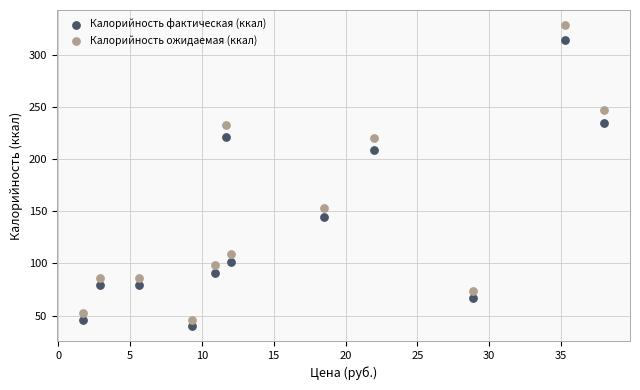

Which series has the widest spread of Y values?

Калорийность ожидаемая (ккал)